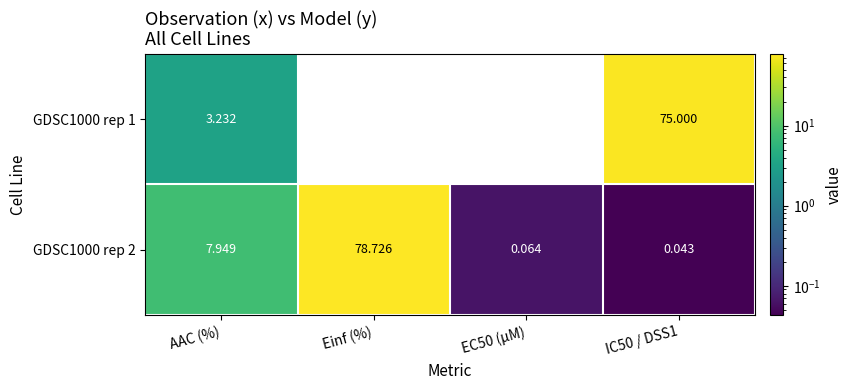

How many categories are shown in the chart?

4